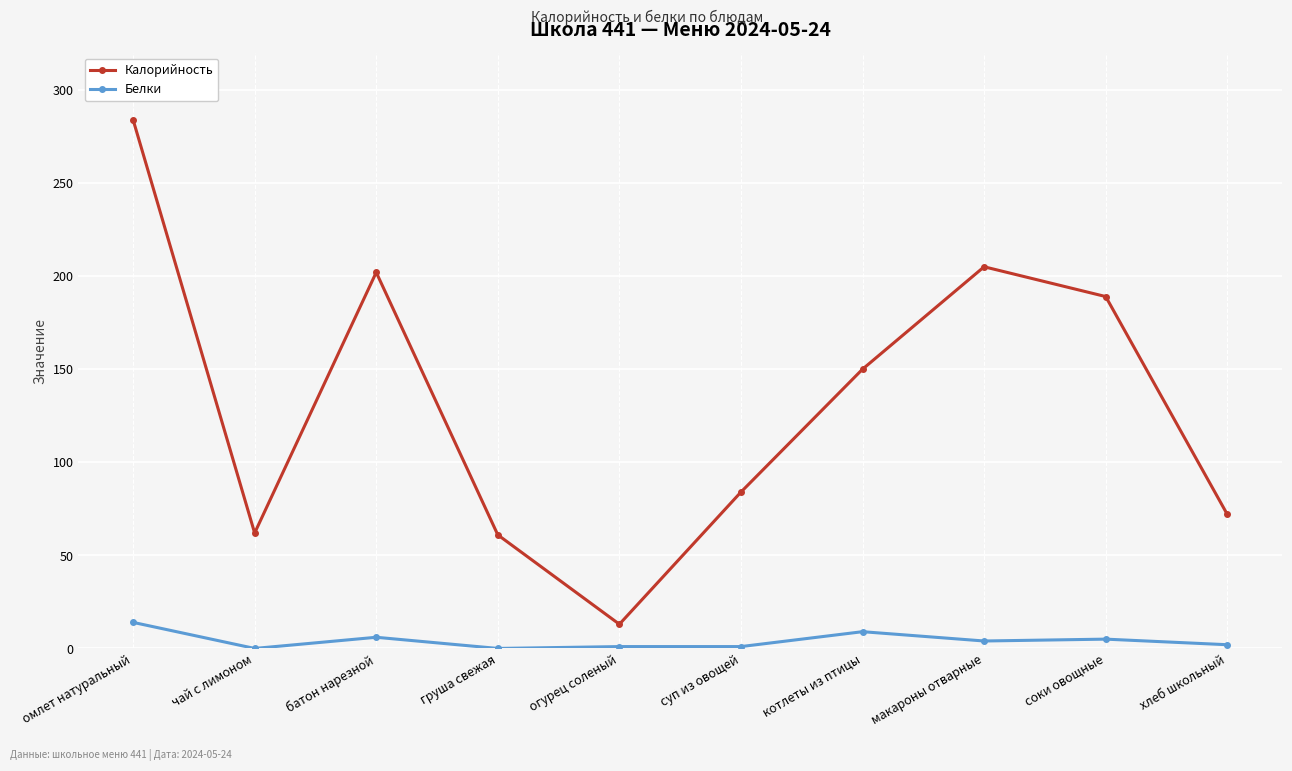

Between груша свежая and котлеты из птицы, which series saw the biggest shift?

Калорийность